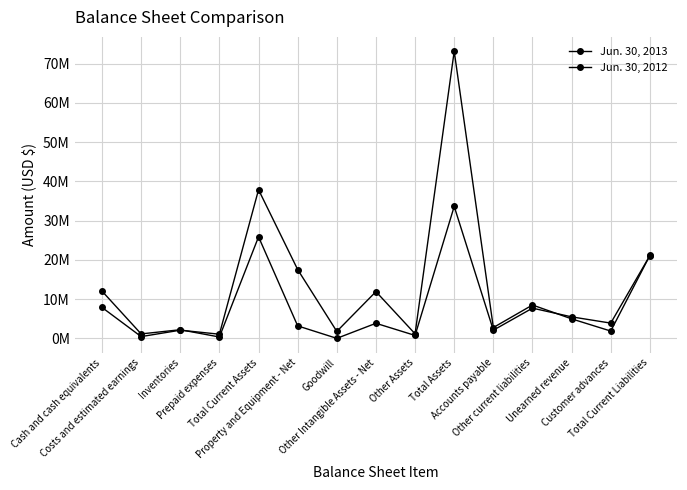

What is the spread (max minus min) of values at Total Current Assets?

12000335